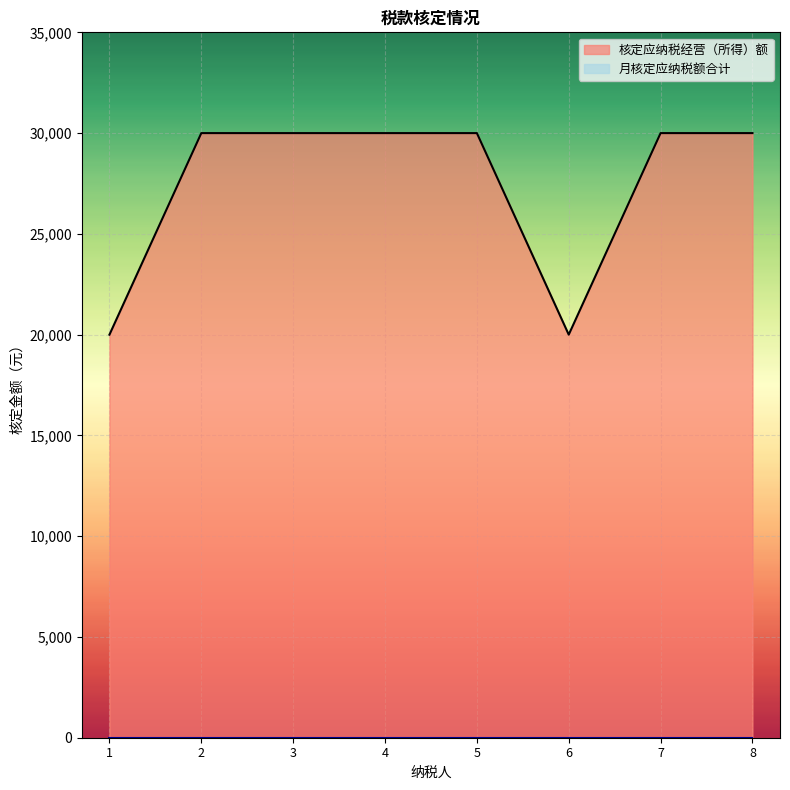

What is the maximum value shown in the chart?

30000